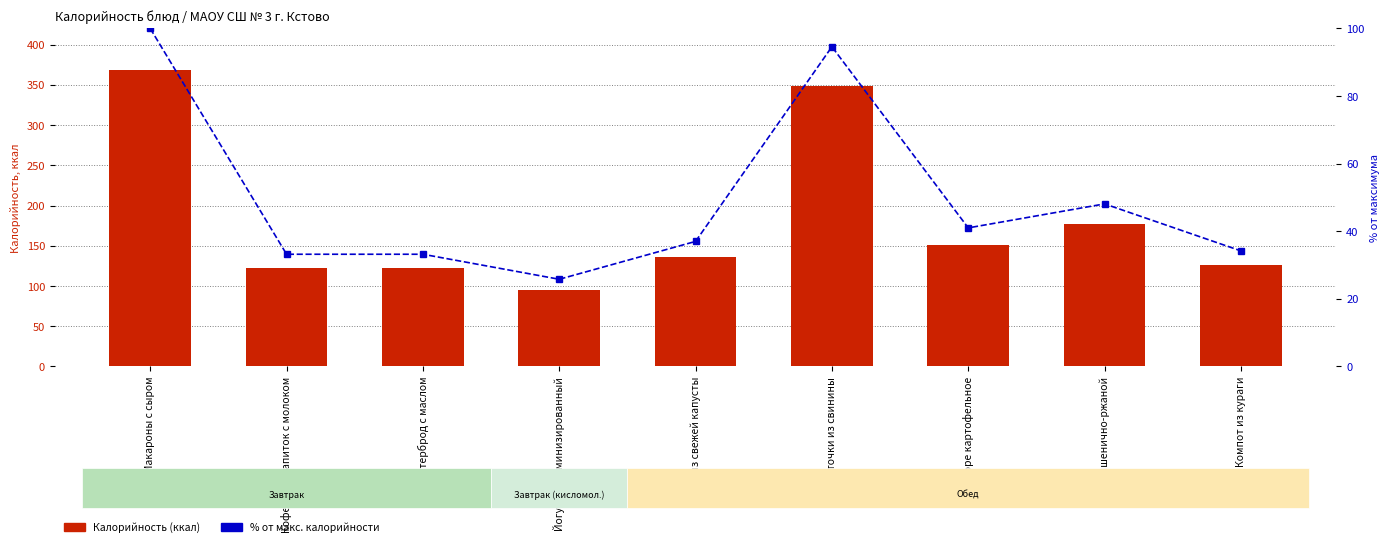

Rank the series by their maximum value, from lowest to highest.

Процент от макс. калорийности, Калорийность